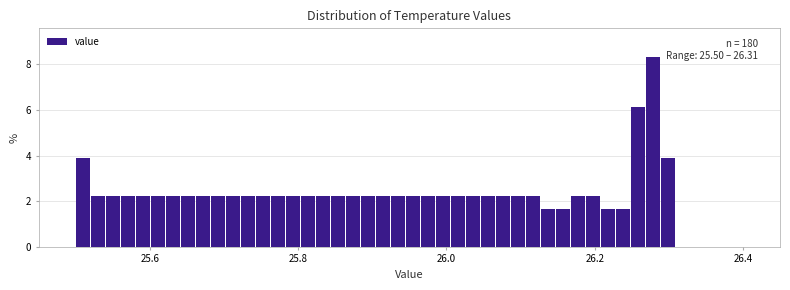

Around what value on the x-axis is the tallest bar? Give the approximate position of its centre, as read against the axis.

26.28